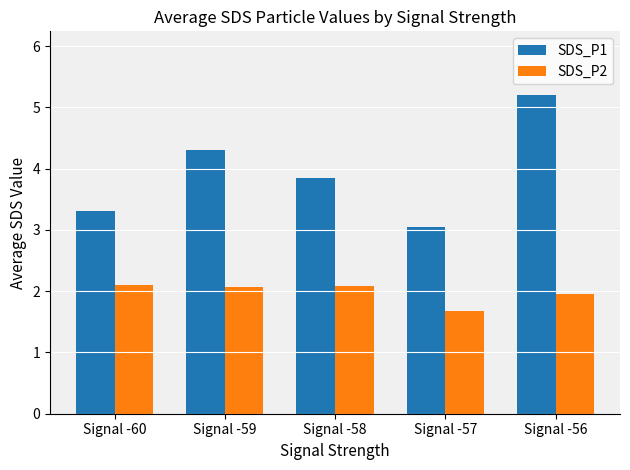

At which category is the sum across all series the highest?

Signal -56